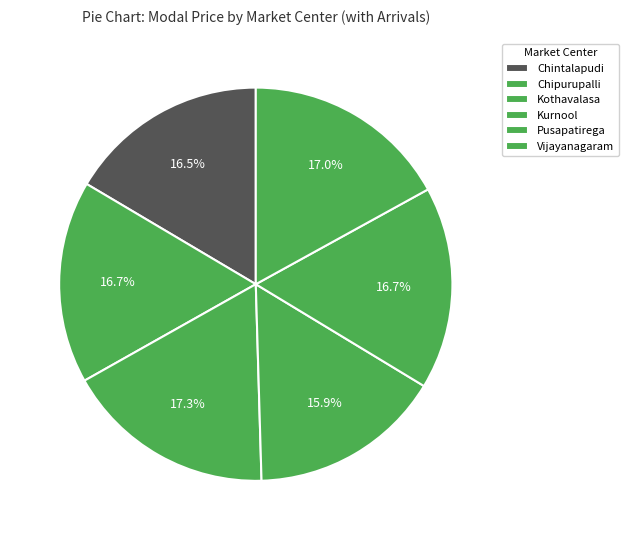

The Kothavalasa slice represents 17% of the pie. True or false?

True